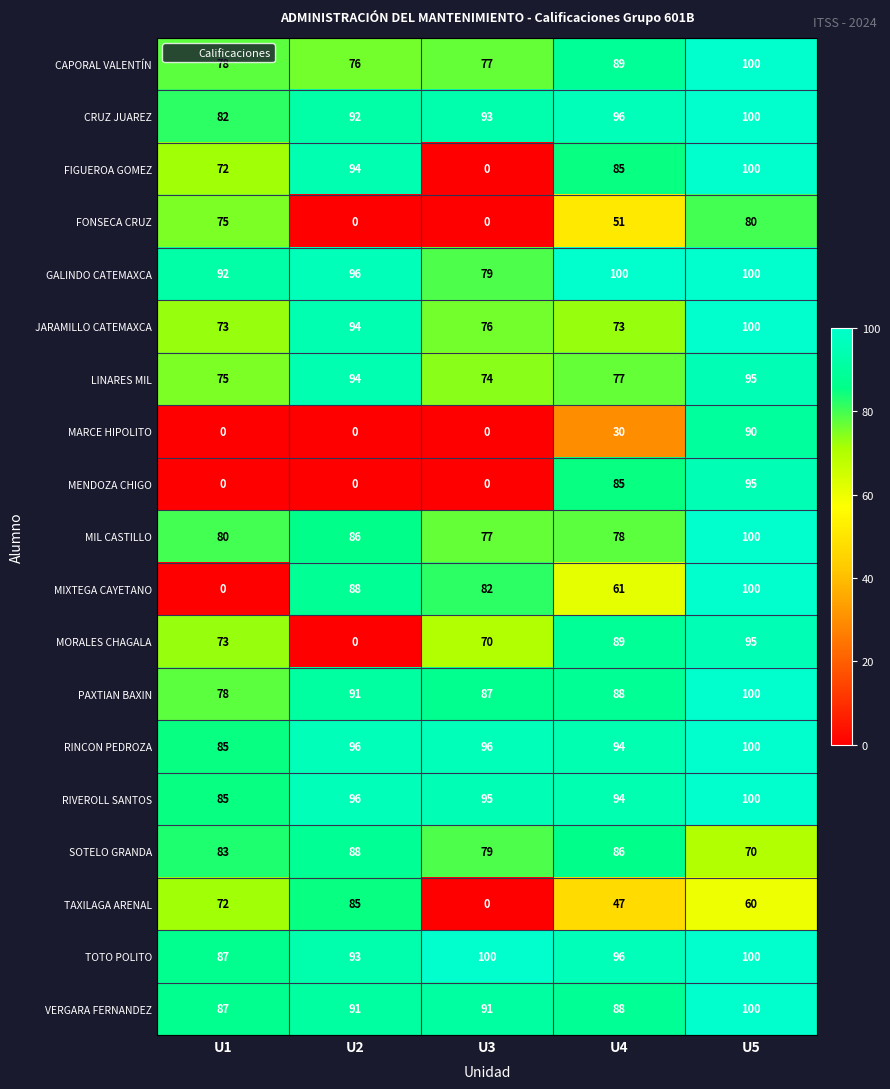

At how many categories does at least one series exceed 31?

5